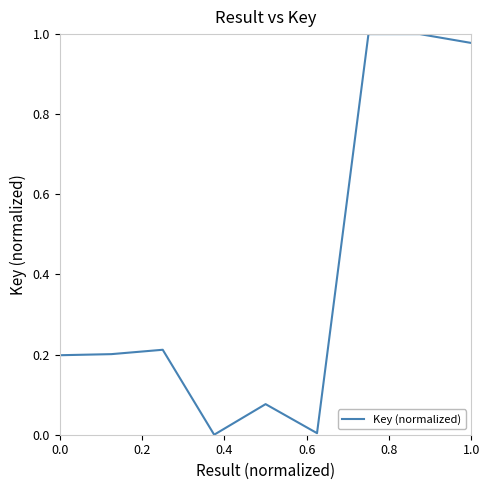

Does the chart have visible grid lines?

No